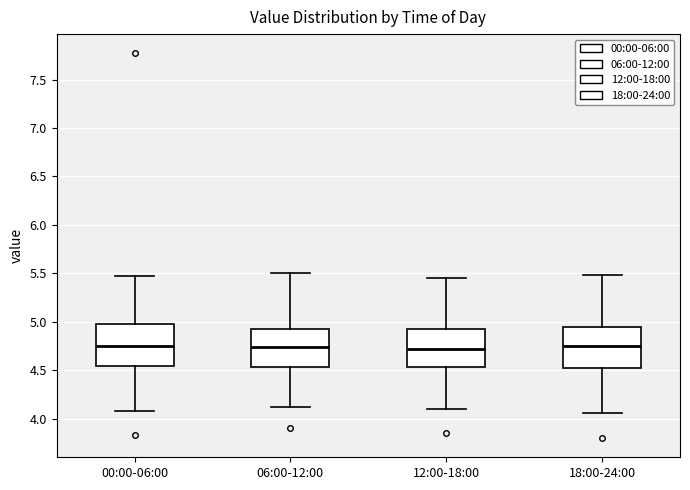

Reading left to right, transcribe this box plot: for each box, give where its median line is, the range the box spans, and where its two whiskers end, as read against the y-axis. The values are not printed on the chart, so give them approximately, as read against the axis.

00:00-06:00: median 4.75, box 4.55 to 5.00, whiskers 4.10 to 5.45
06:00-12:00: median 4.75, box 4.55 to 4.95, whiskers 4.10 to 5.50
12:00-18:00: median 4.70, box 4.55 to 4.95, whiskers 4.10 to 5.45
18:00-24:00: median 4.75, box 4.55 to 4.95, whiskers 4.05 to 5.50